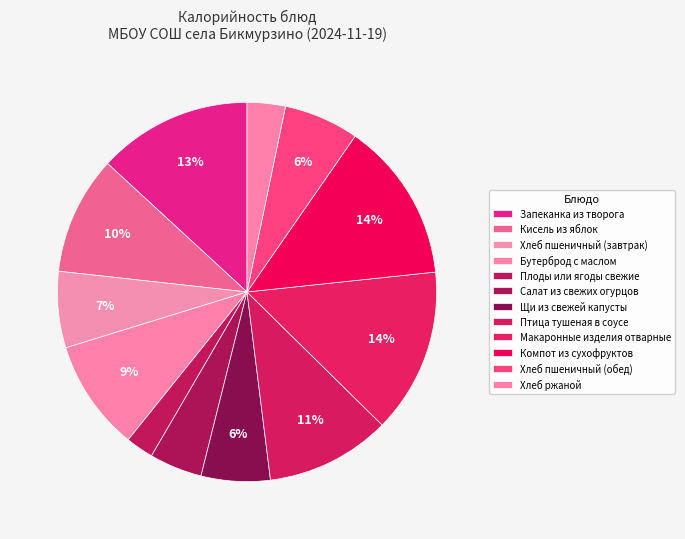

To the nearest percent, what portion does Компот из сухофруктов represent?

14%